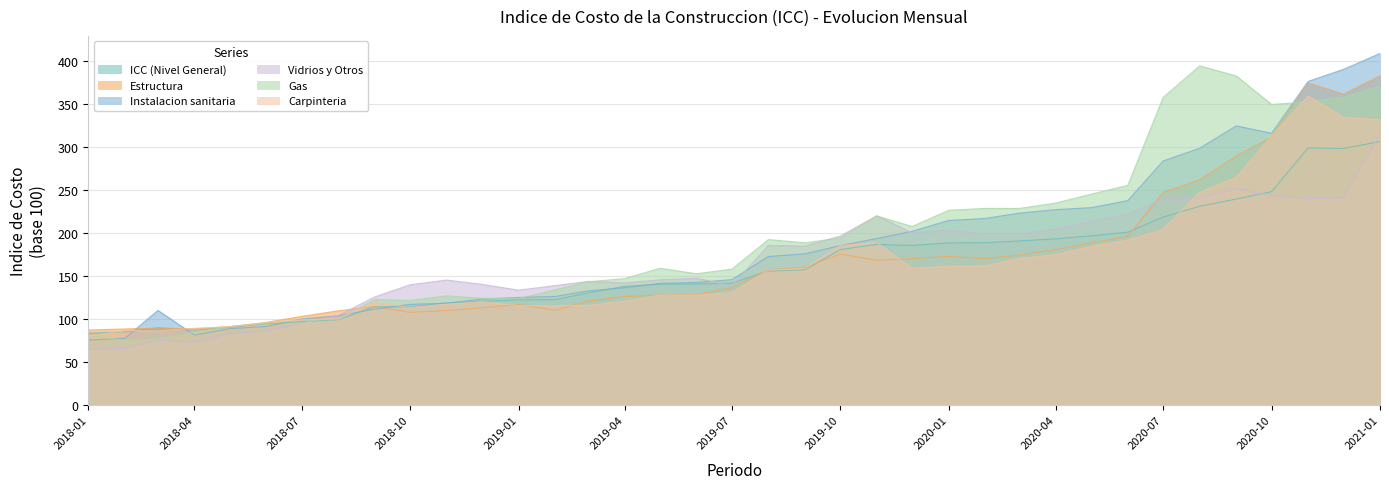

Reading left to right, what are all the values shown in this chart?

ICC (Nivel General): 2018-01=83.8	2018-02=85.2	2018-03=90.0	2018-04=87.0	2018-05=90.6	2018-06=94.7	2018-07=97.2	2018-08=99.3	2018-09=114.5	2018-10=114.2	2018-11=118.9	2018-12=120.7	2019-01=122.5	2019-02=122.7	2019-03=130.4	2019-04=138.1	2019-05=140.6	2019-06=140.8	2019-07=142.0	2019-08=155.9	2019-09=157.5	2019-10=180.9	2019-11=186.9	2019-12=185.7	2020-01=188.6	2020-02=188.8	2020-03=190.9	2020-04=193.4	2020-05=196.9	2020-06=201.1	2020-07=218.7	2020-08=231.3	2020-09=239.6	2020-10=248.3	2020-11=299.1	2020-12=298.5	2021-01=306.6
Estructura: 2018-01=87.3	2018-02=88.6	2018-03=89.5	2018-04=88.8	2018-05=91.2	2018-06=96.2	2018-07=103.2	2018-08=109.7	2018-09=114.5	2018-10=107.9	2018-11=109.9	2018-12=113.3	2019-01=117.0	2019-02=110.5	2019-03=120.9	2019-04=126.2	2019-05=128.0	2019-06=128.4	2019-07=136.6	2019-08=157.5	2019-09=160.3	2019-10=175.6	2019-11=168.5	2019-12=170.4	2020-01=173.0	2020-02=170.2	2020-03=174.6	2020-04=180.8	2020-05=188.7	2020-06=196.4	2020-07=247.4	2020-08=262.0	2020-09=289.9	2020-10=311.6	2020-11=374.6	2020-12=361.7	2021-01=382.9
Instalacion sanitaria: 2018-01=75.6	2018-02=77.8	2018-03=110.2	2018-04=81.5	2018-05=89.0	2018-06=91.5	2018-07=100.1	2018-08=103.9	2018-09=111.7	2018-10=117.1	2018-11=118.5	2018-12=123.3	2019-01=125.2	2019-02=126.3	2019-03=132.8	2019-04=136.4	2019-05=141.6	2019-06=142.6	2019-07=145.9	2019-08=172.8	2019-09=175.9	2019-10=185.5	2019-11=193.7	2019-12=202.1	2020-01=214.8	2020-02=217.1	2020-03=223.3	2020-04=227.3	2020-05=229.6	2020-06=237.8	2020-07=283.9	2020-08=298.7	2020-09=324.7	2020-10=316.1	2020-11=376.4	2020-12=390.4	2021-01=409.0
Vidrios y Otros: 2018-01=64.8	2018-02=66.1	2018-03=75.2	2018-04=73.1	2018-05=83.2	2018-06=86.2	2018-07=95.5	2018-08=104.2	2018-09=125.9	2018-10=139.9	2018-11=145.5	2018-12=140.4	2019-01=133.7	2019-02=139.0	2019-03=143.9	2019-04=142.0	2019-05=145.8	2019-06=147.5	2019-07=138.9	2019-08=185.8	2019-09=184.9	2019-10=196.6	2019-11=220.2	2019-12=200.3	2020-01=203.6	2020-02=199.1	2020-03=199.1	2020-04=204.6	2020-05=213.5	2020-06=222.4	2020-07=239.8	2020-08=241.2	2020-09=251.7	2020-10=243.7	2020-11=240.1	2020-12=241.0	2021-01=315.3
Gas: 2018-01=81.3	2018-02=75.2	2018-03=77.6	2018-04=84.9	2018-05=91.3	2018-06=95.7	2018-07=98.5	2018-08=99.7	2018-09=122.8	2018-10=121.8	2018-11=127.1	2018-12=124.2	2019-01=123.8	2019-02=134.0	2019-03=143.4	2019-04=147.1	2019-05=159.1	2019-06=152.8	2019-07=158.1	2019-08=192.5	2019-09=188.8	2019-10=194.3	2019-11=220.0	2019-12=207.7	2020-01=226.6	2020-02=228.8	2020-03=228.7	2020-04=235.1	2020-05=245.3	2020-06=255.6	2020-07=357.9	2020-08=394.5	2020-09=382.8	2020-10=349.7	2020-11=352.6	2020-12=357.8	2021-01=370.7
Carpinteria: 2018-01=80.0	2018-02=86.8	2018-03=86.4	2018-04=89.3	2018-05=91.3	2018-06=95.6	2018-07=99.2	2018-08=101.0	2018-09=119.4	2018-10=113.4	2018-11=117.4	2018-12=120.2	2019-01=115.7	2019-02=115.5	2019-03=115.9	2019-04=120.8	2019-05=127.9	2019-06=127.9	2019-07=130.8	2019-08=156.9	2019-09=158.9	2019-10=185.6	2019-11=188.9	2019-12=159.1	2020-01=161.4	2020-02=161.9	2020-03=170.6	2020-04=174.9	2020-05=184.5	2020-06=191.8	2020-07=204.4	2020-08=247.5	2020-09=265.1	2020-10=312.9	2020-11=359.3	2020-12=334.8	2021-01=331.9